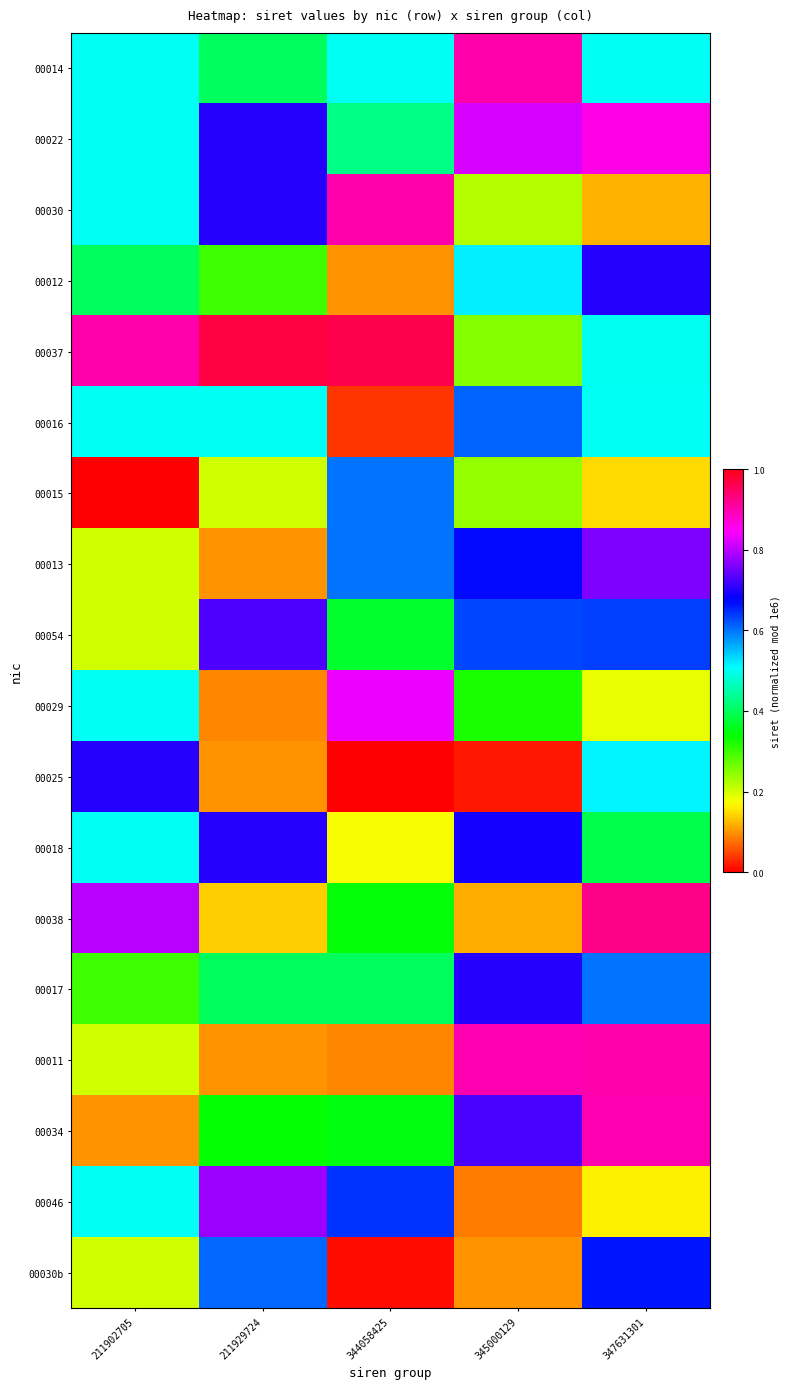

Between 345000129 and 211929724, which is larger?

345000129